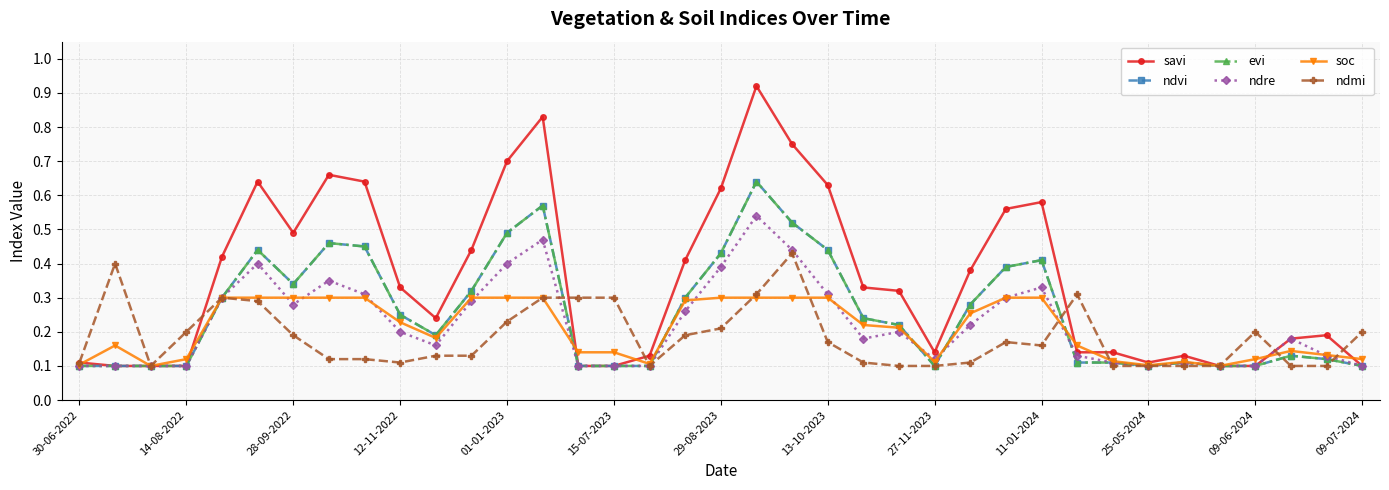

True or false: savi and evi cross at least once.

False